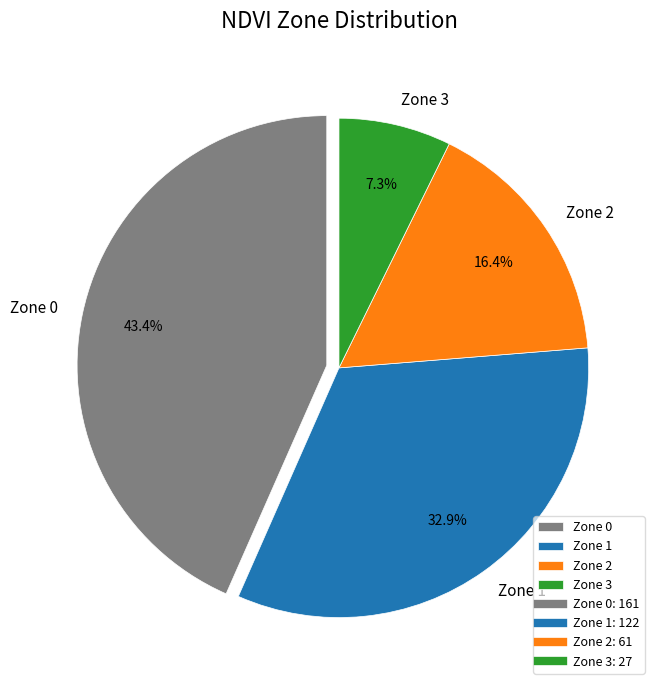

The Zone 2 slice represents 10% of the pie. True or false?

False